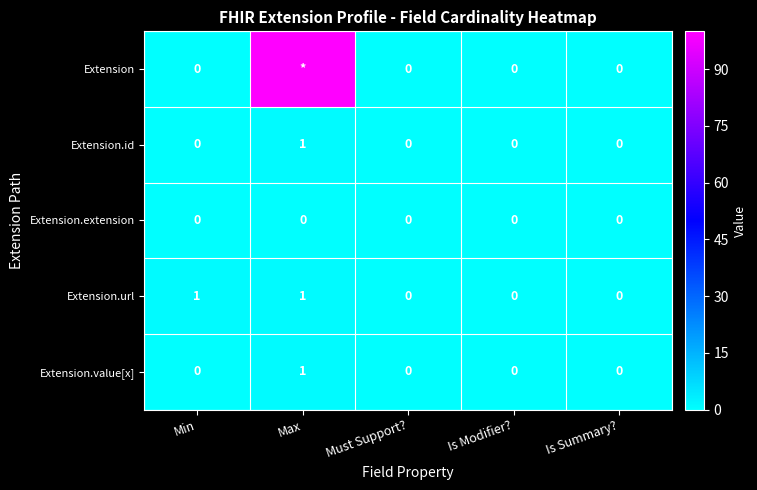

The Extension.url series shows 0 at Is Modifier?. True or false?

True